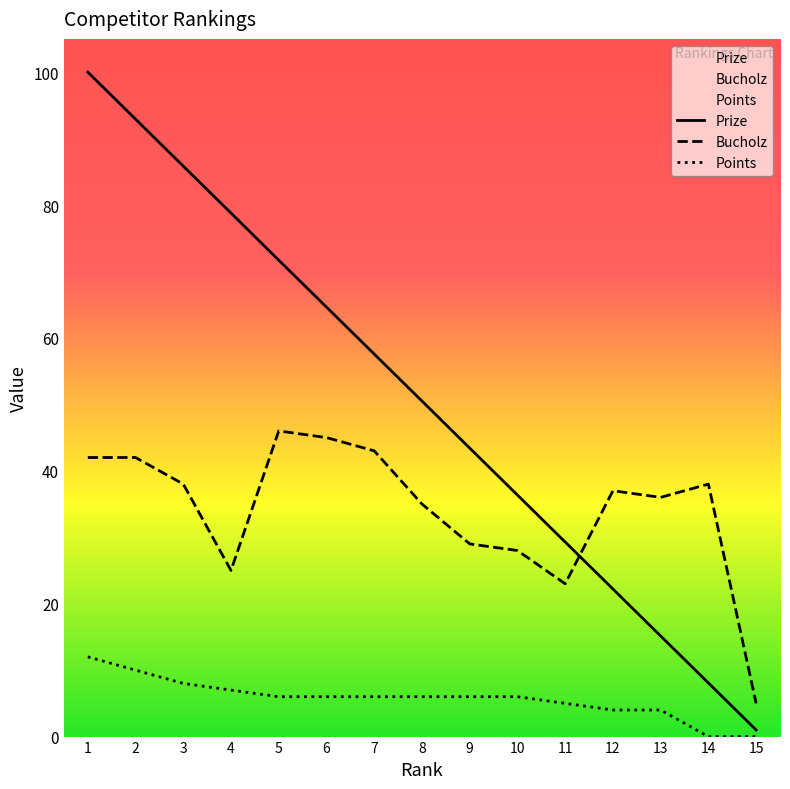

Read the Prize value at 6.

64.6